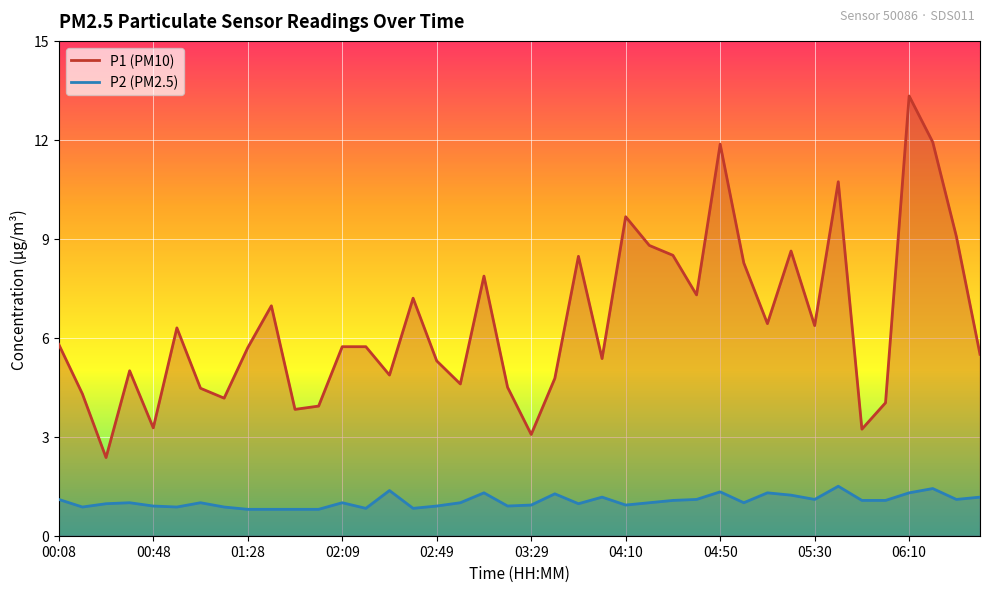

True or false: P1 and P2 cross at least once.

False